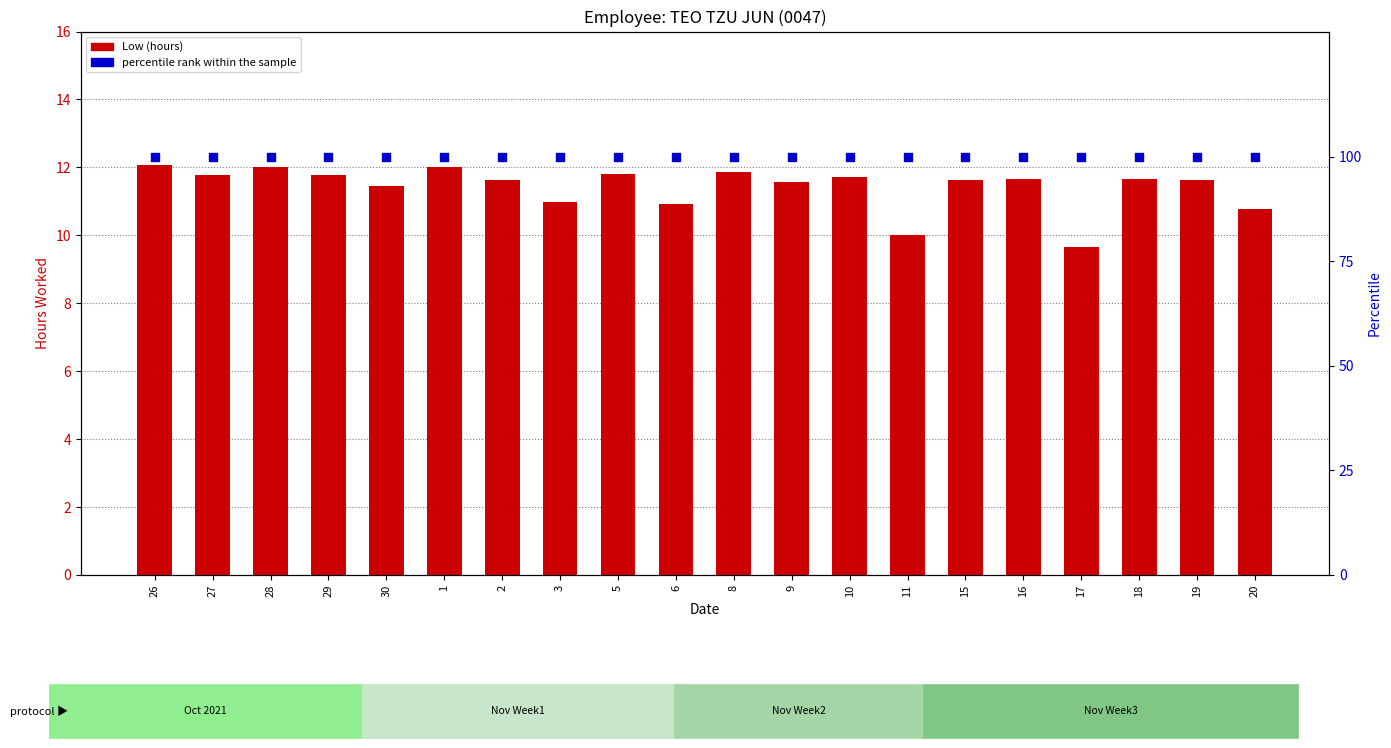

At how many categories does at least one series exceed 77?

20